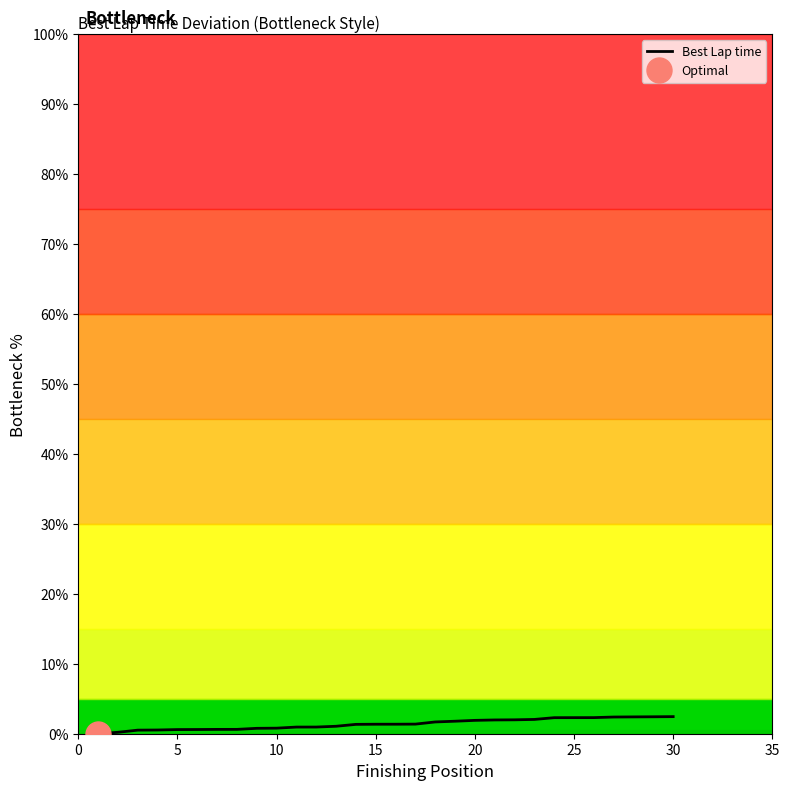

Is this an area chart (filled region under the line)?

No